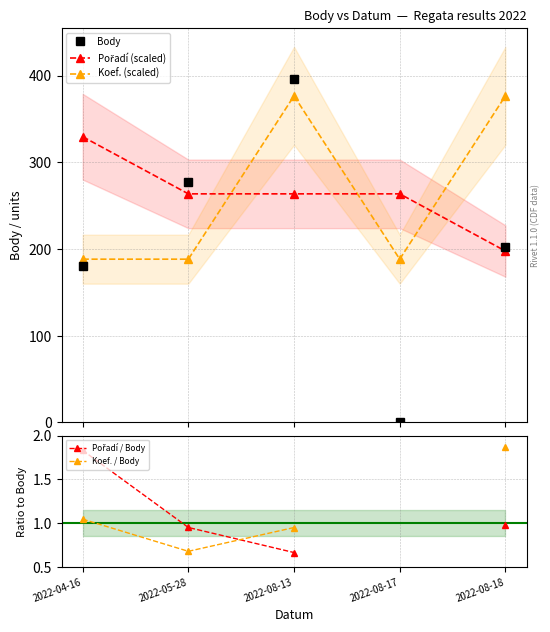

Is this an area chart (filled region under the line)?

No